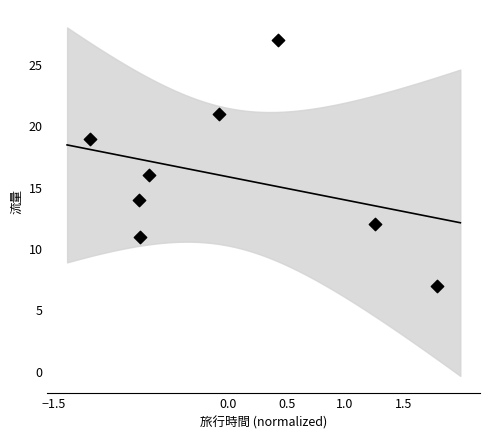

What Y value in the scatter plot is closest to 17?

16